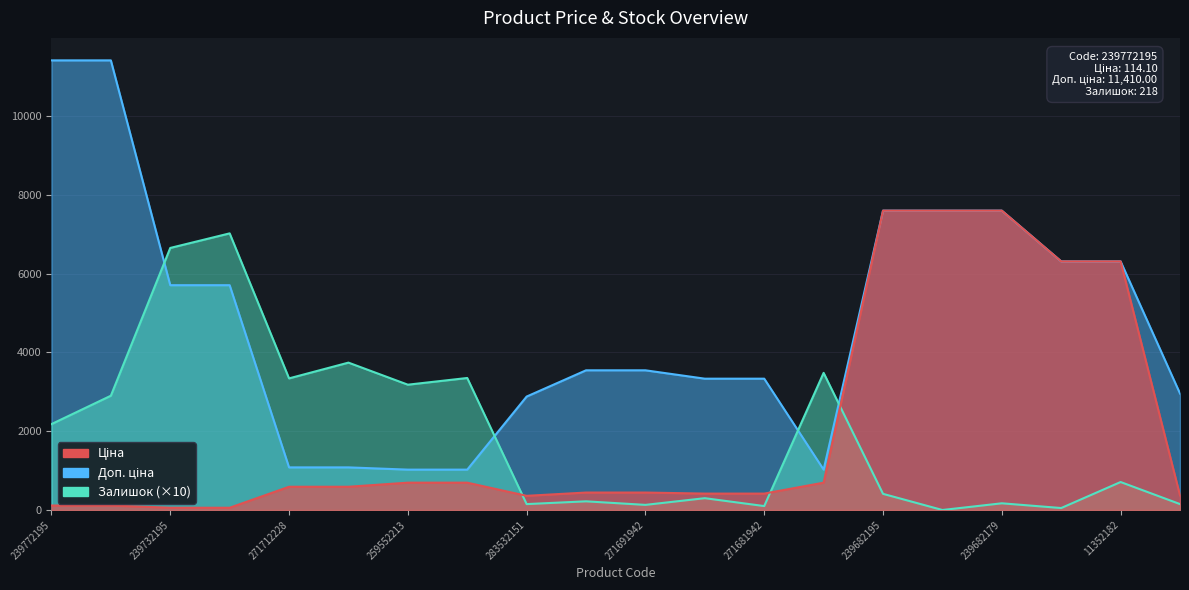

What is the sum of all Ціна values?

41459.1